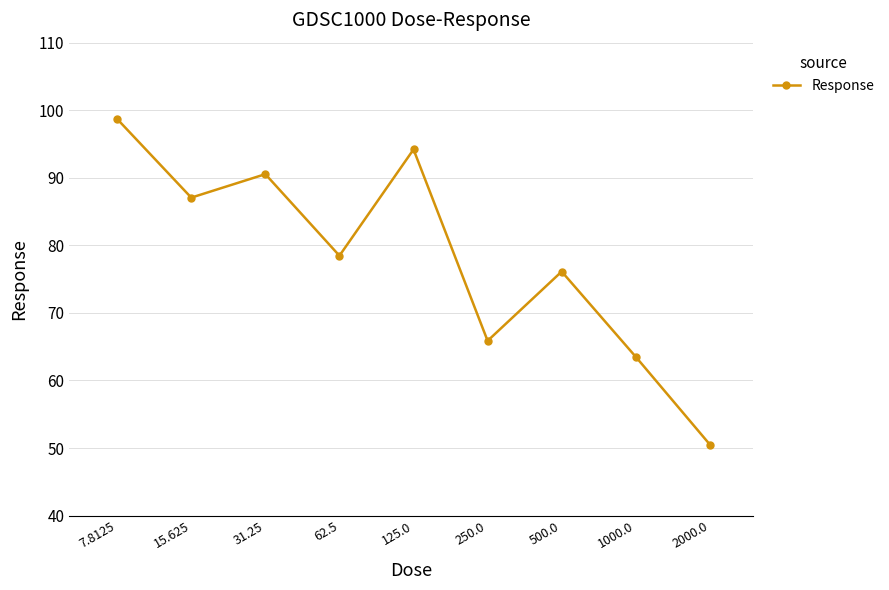

Reading left to right, what are all the values shown in this chart?

98.7	87.1	90.5	78.5	94.2	65.9	76.1	63.5	50.5